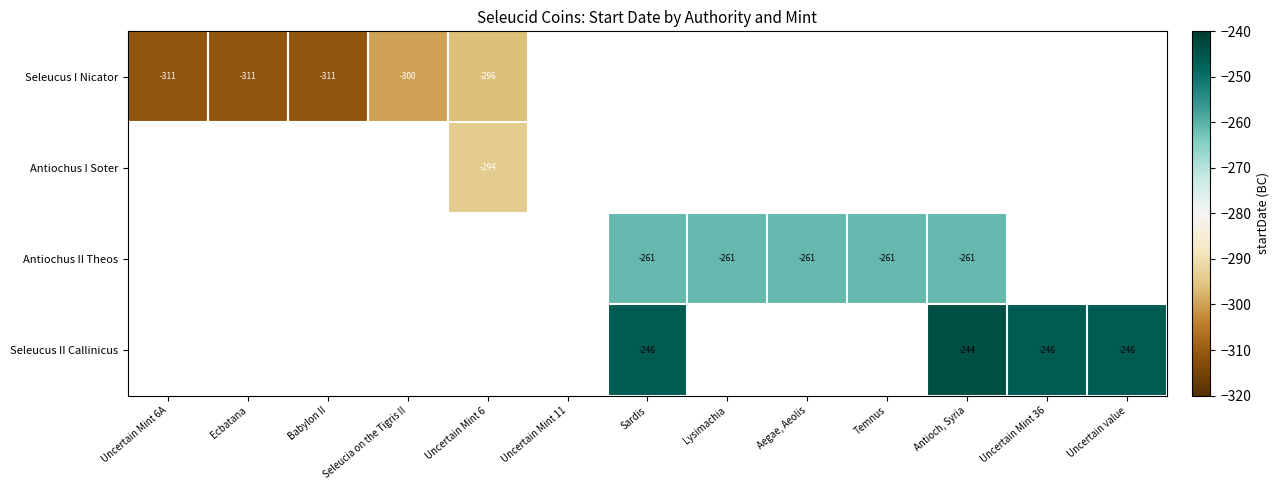

True or false: Seleucus II Callinicus has a value of -384 at Antioch, Syria.

False